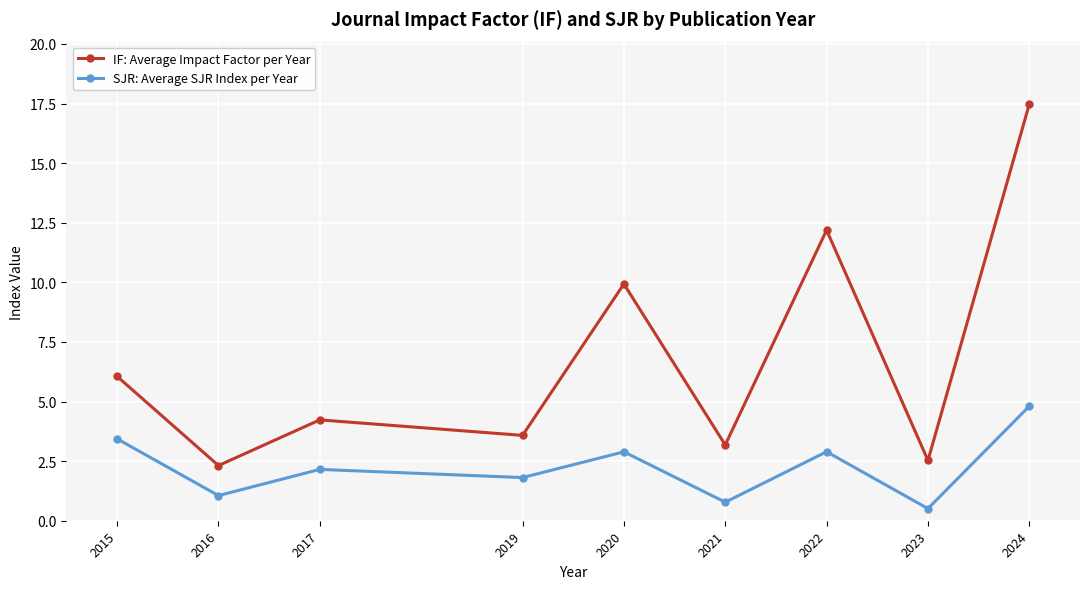

Is it true that IF: Average Impact Factor per Year equals 0.9 at 2023?

False